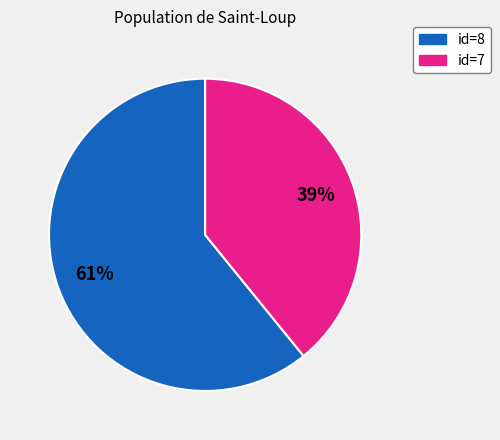

Does any single category account for the majority?

Yes